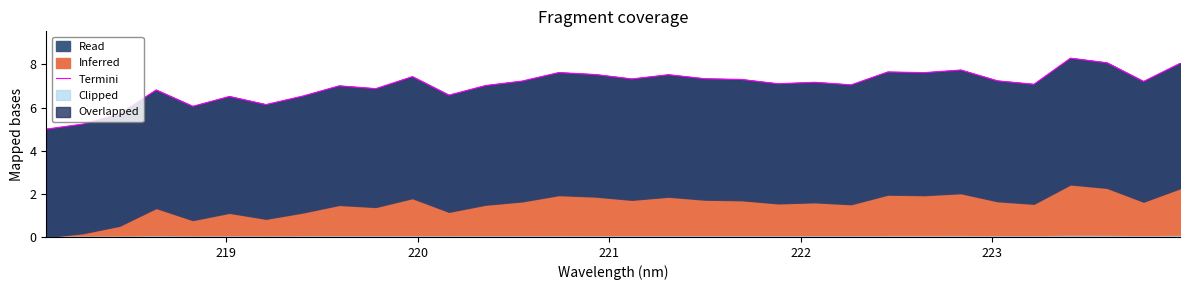

What is the maximum value for Read?

8.3